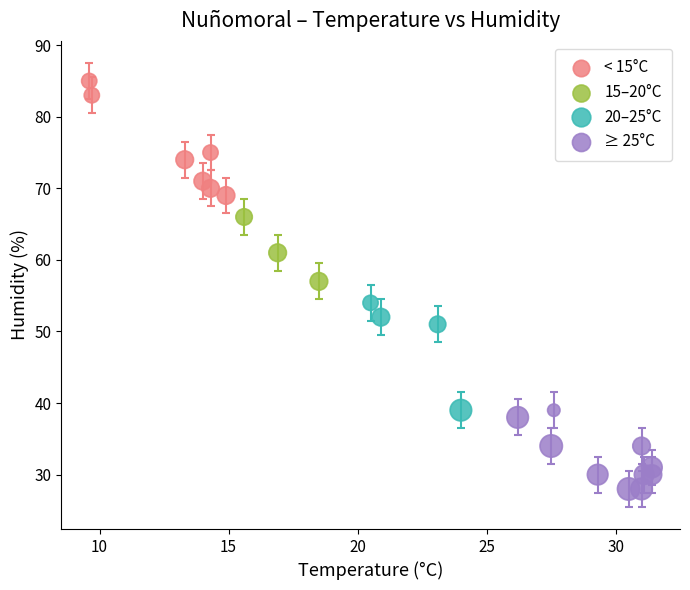

What are all the series names shown in the legend?

< 15°C, 15–20°C, 20–25°C, ≥ 25°C